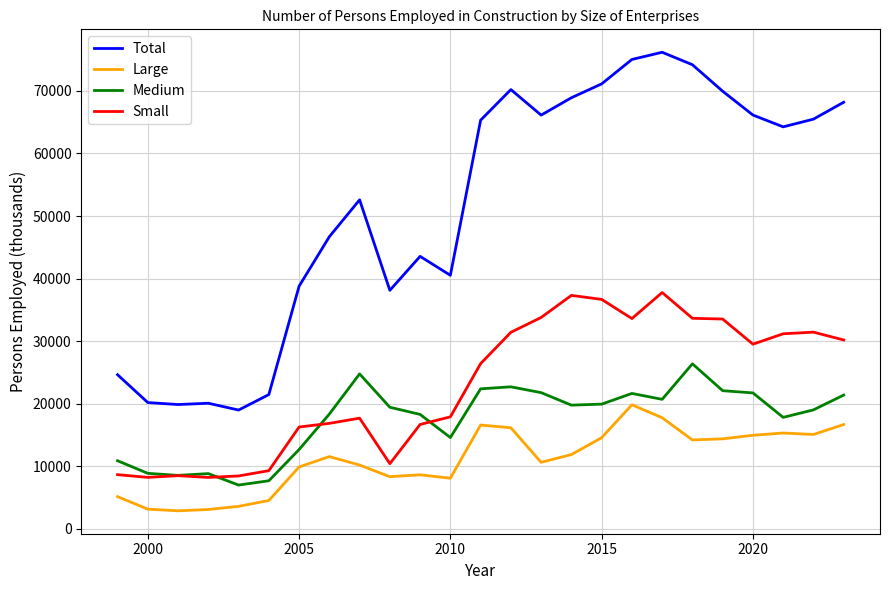

True or false: Small and Total intersect in this chart.

False